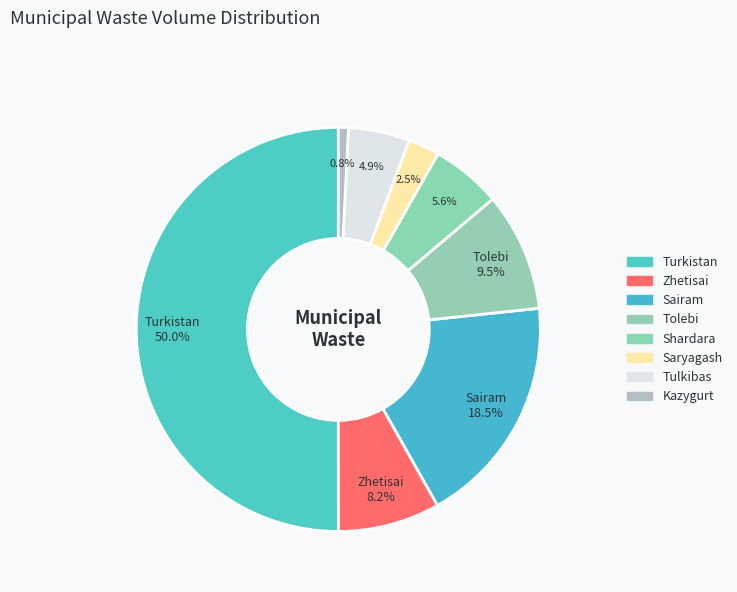

Which slice is the smallest?

Kazygurt